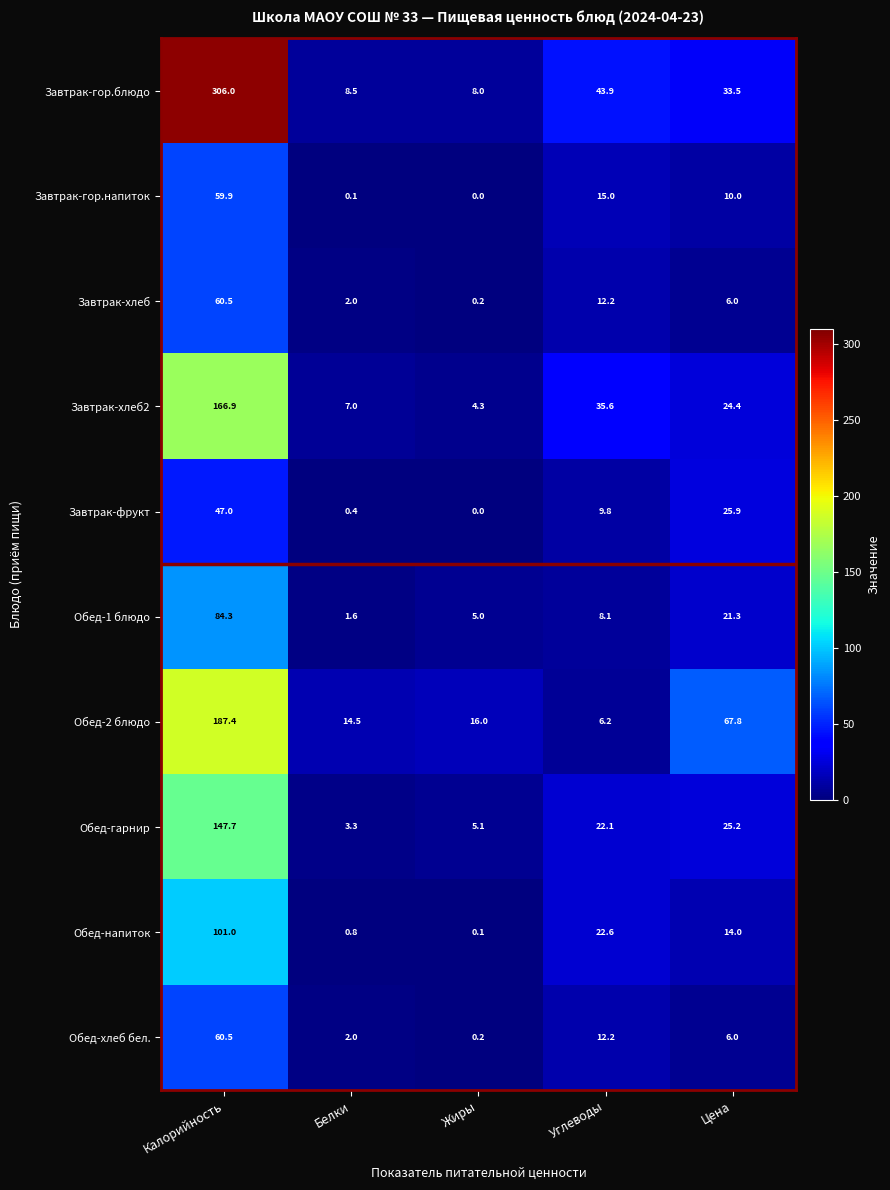

What is the greatest value displayed?

306.0